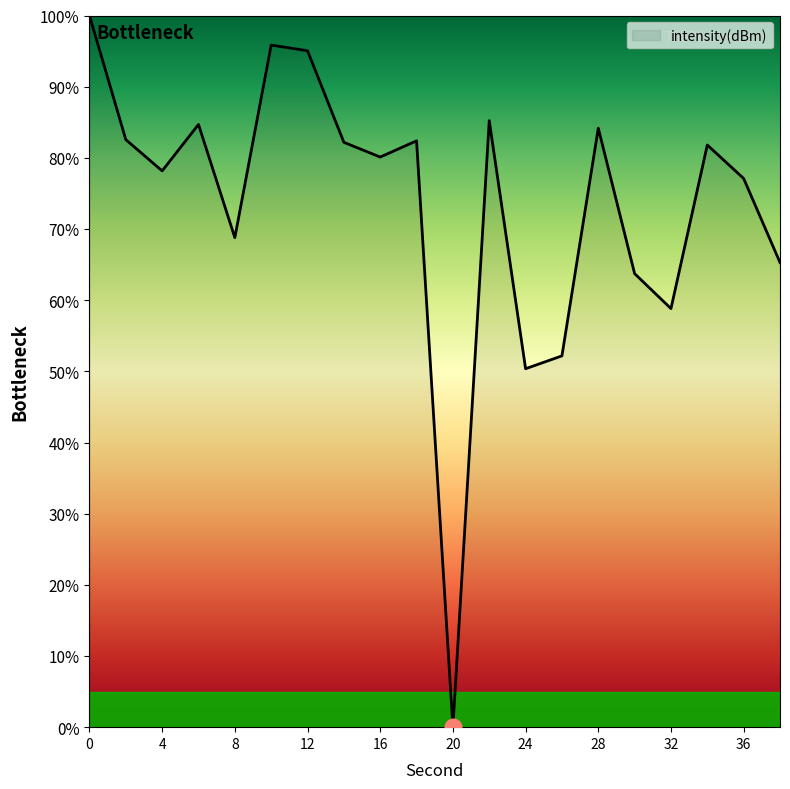

Reading right to left, list all the values displayed in this chart.

65.3	77.1	81.8	58.8	63.7	84.2	52.2	50.4	85.2	0.0	82.4	80.1	82.2	95.0	95.8	68.8	84.7	78.2	82.6	100.0